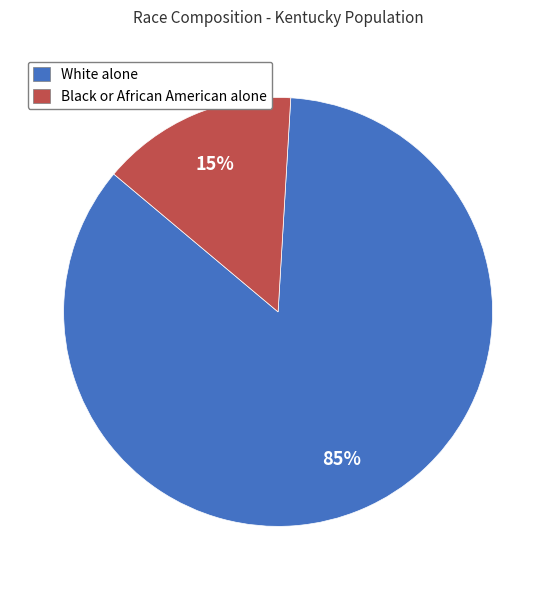

Count the number of slices in the pie.

2